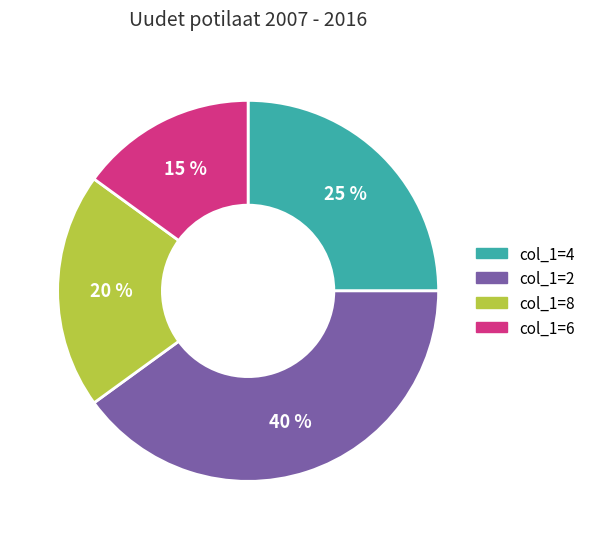

Count the number of slices in the pie.

4